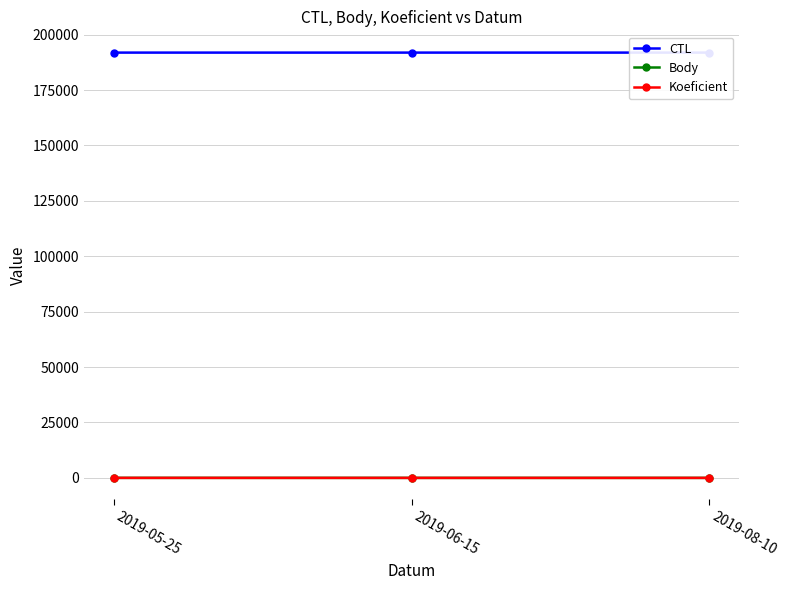

Does the chart display data point markers on the line(s)?

Yes